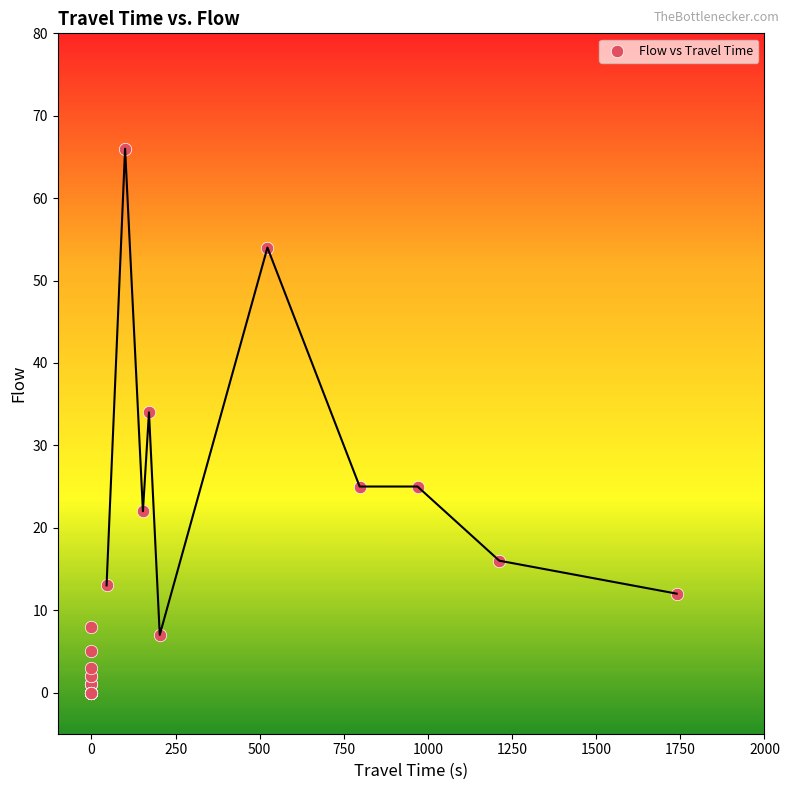

What Y value in the scatter plot is closest to 33?

34